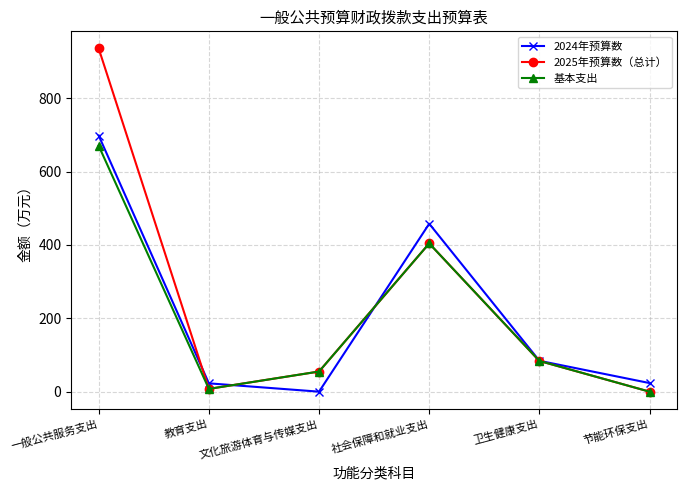

True or false: 2025年预算数（总计） has more than 2 points higher than both neighbors.

False